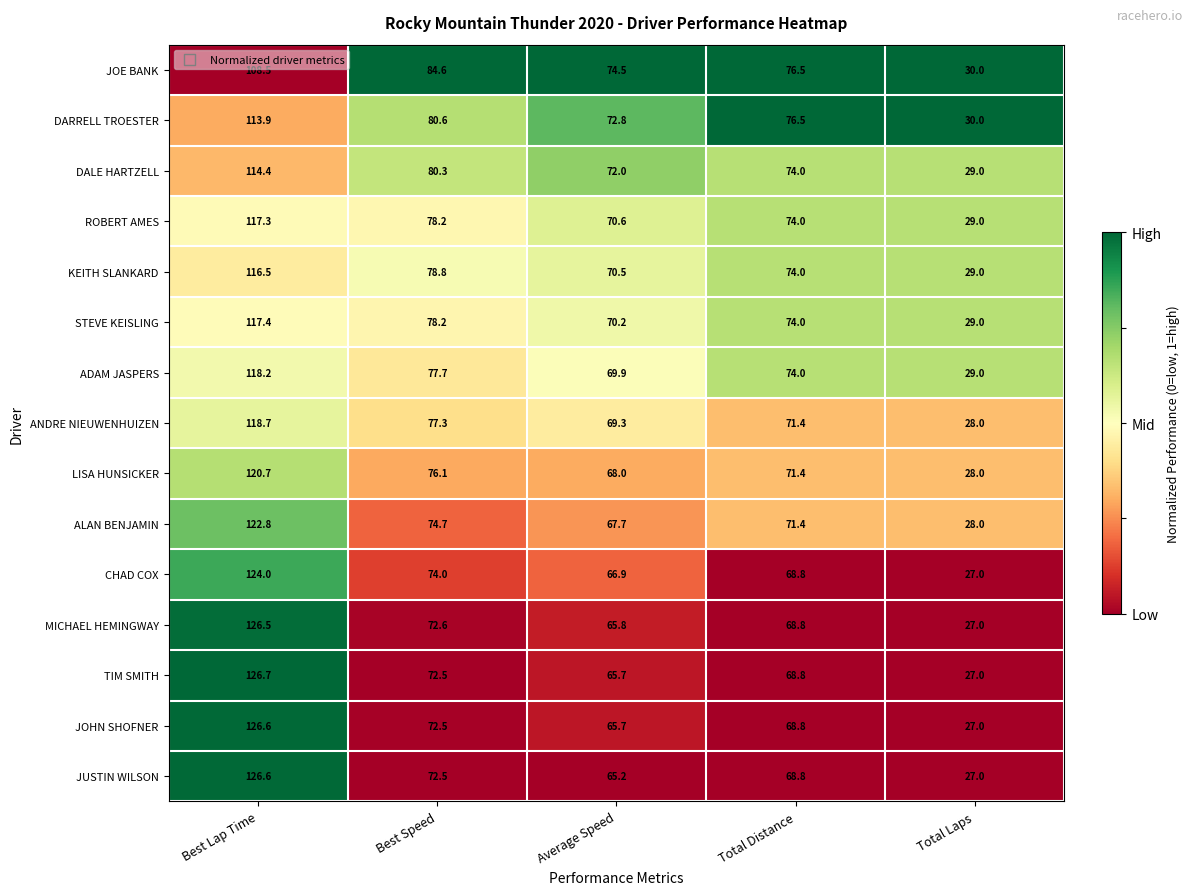

List the labels in order of ADAM JASPERS value, smallest first.

Total Laps, Average Speed, Total Distance, Best Speed, Best Lap Time